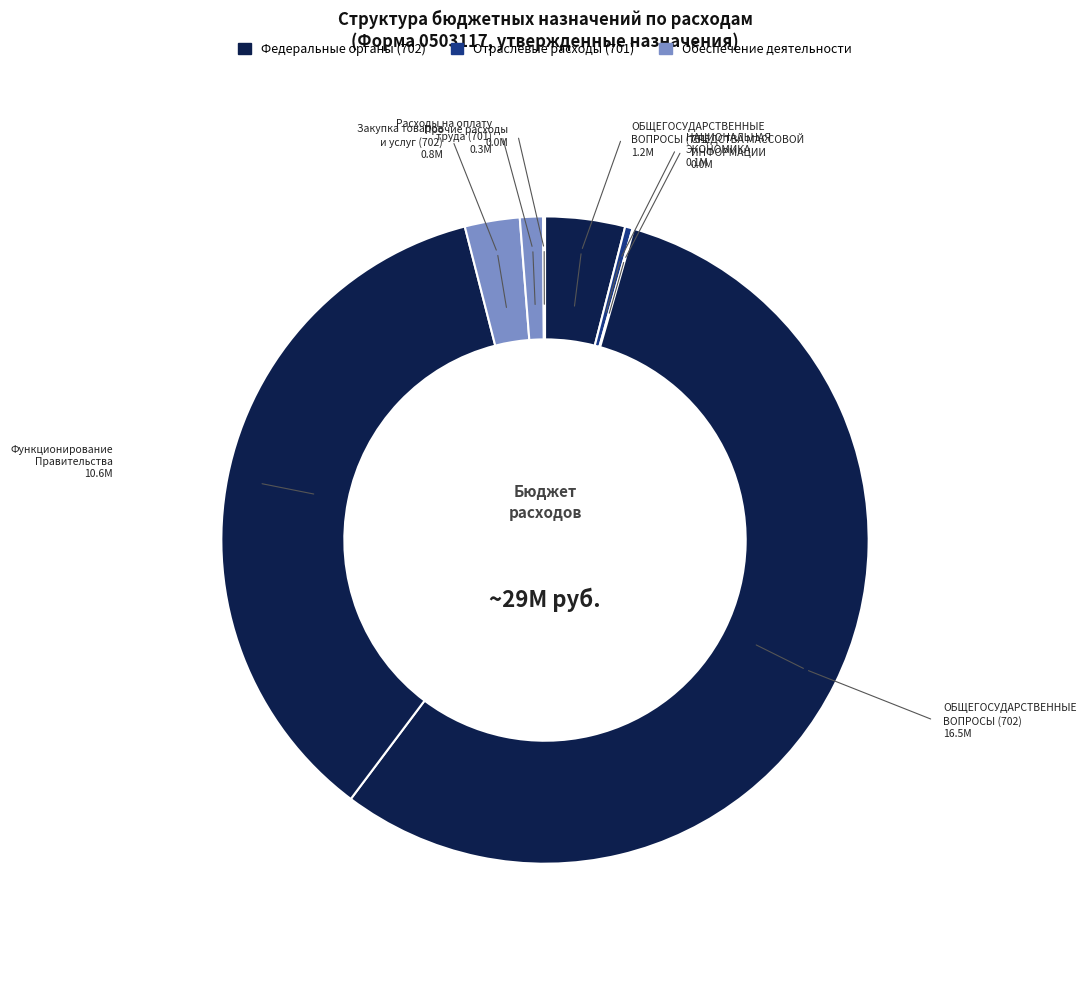

Which category accounts for the majority?

ОБЩЕГОСУДАРСТВЕННЫЕ ВОПРОСЫ (702)